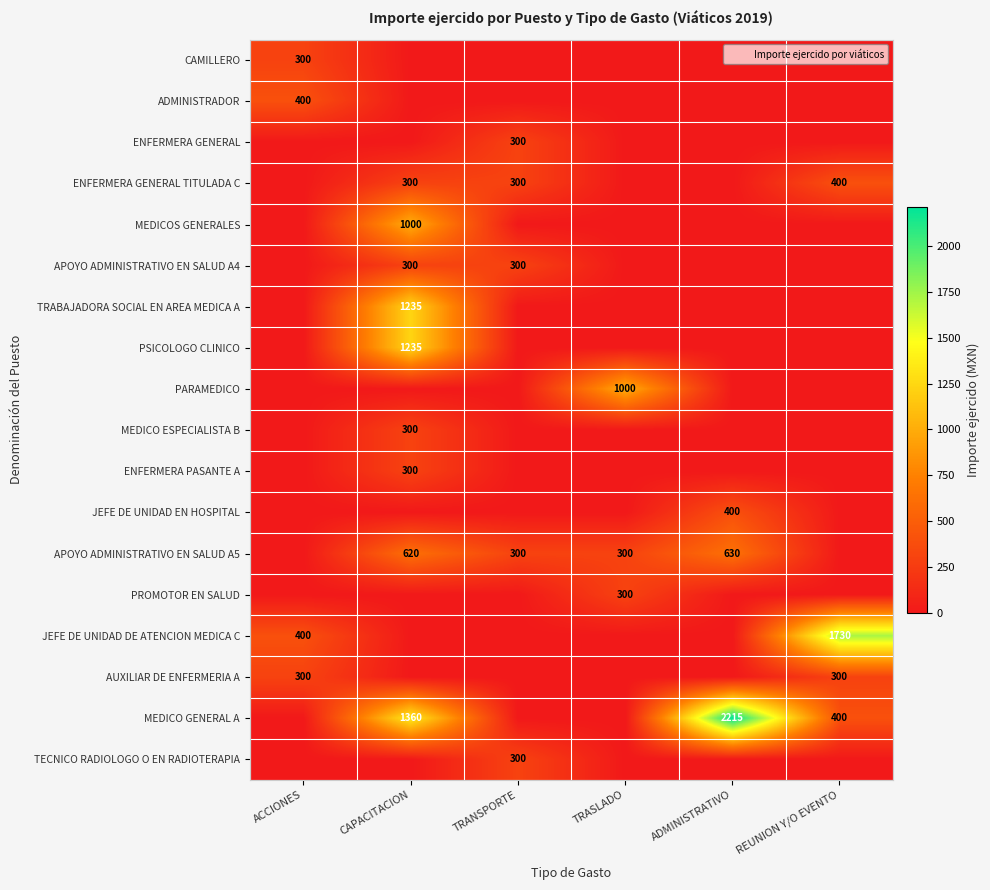

The value of APOYO ADMINISTRATIVO EN SALUD A4 at CAPACITACION is 174. True or false?

False